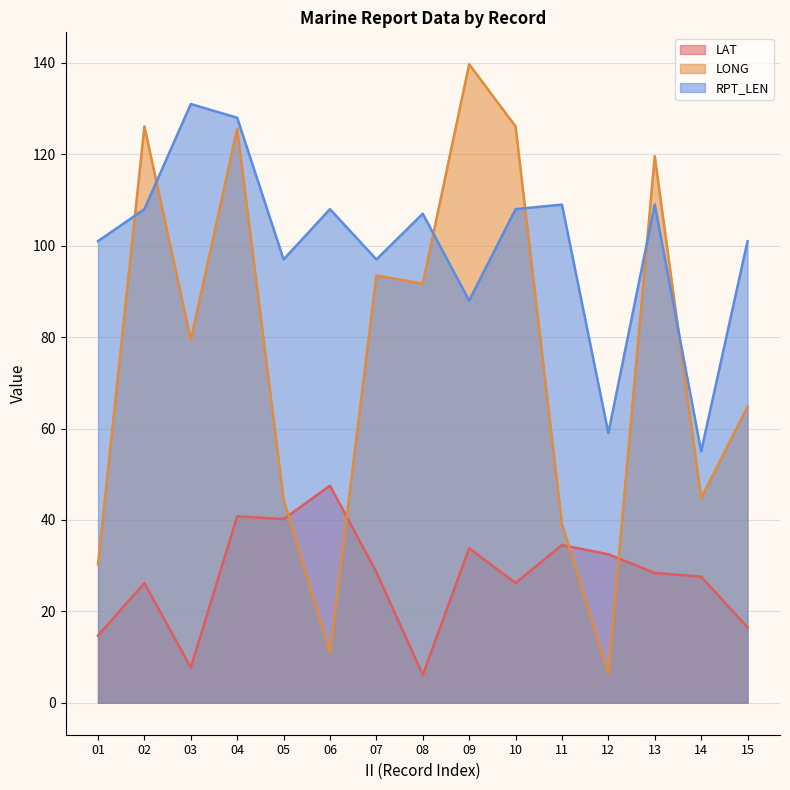

Which series changed the most between 13 and 15?

LONG